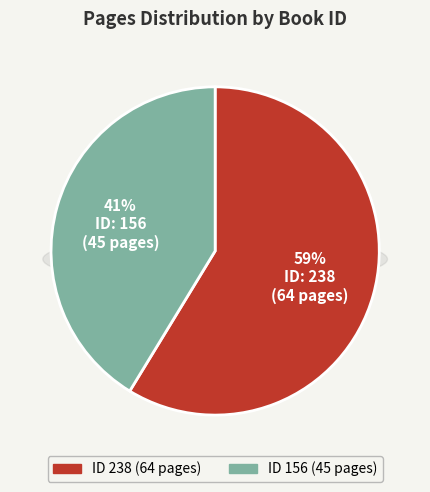

To the nearest percent, what is the difference between the largest and smallest slice percentages?

17%